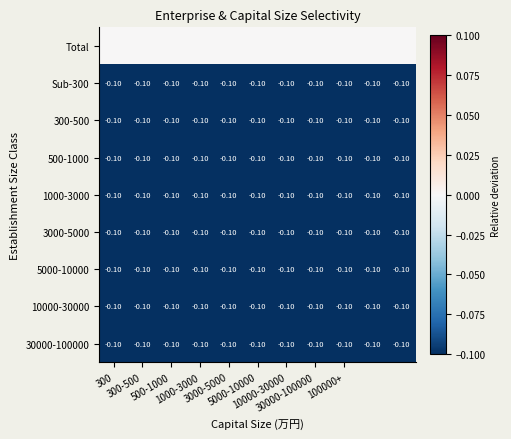

Count the number of data series in this chart.

9